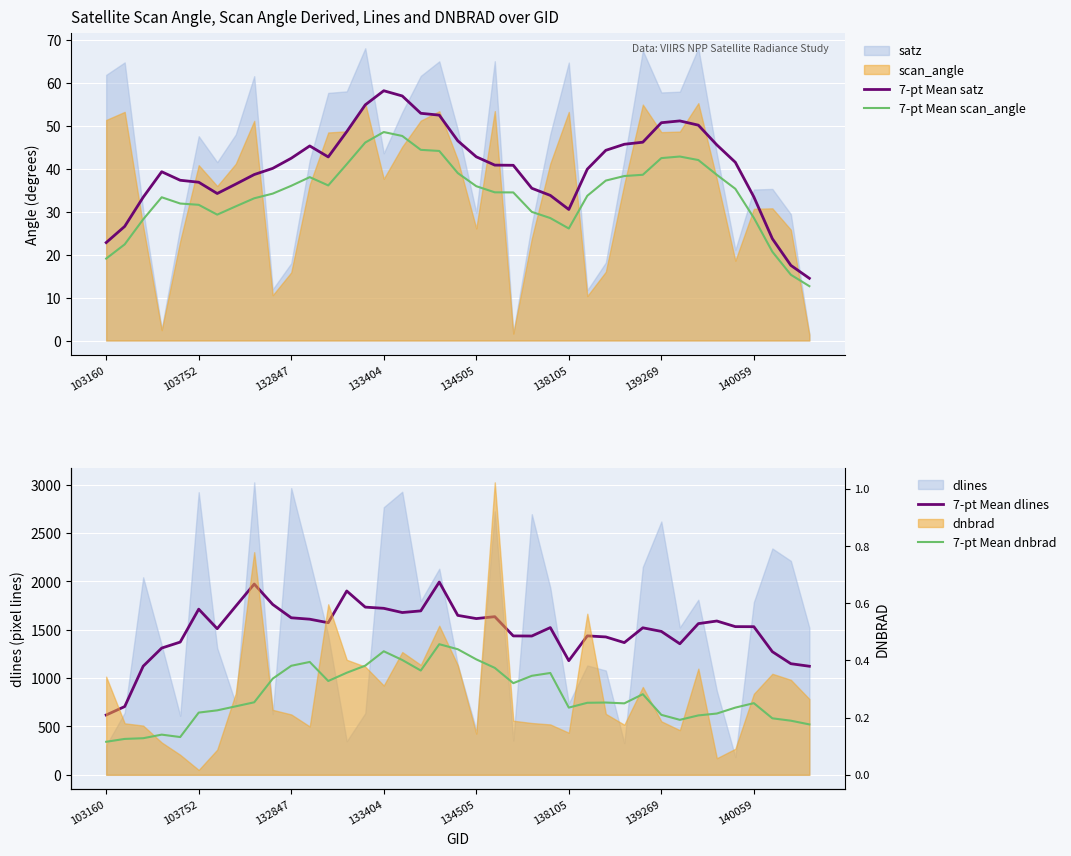

What is the maximum value shown in the chart?

1993.9